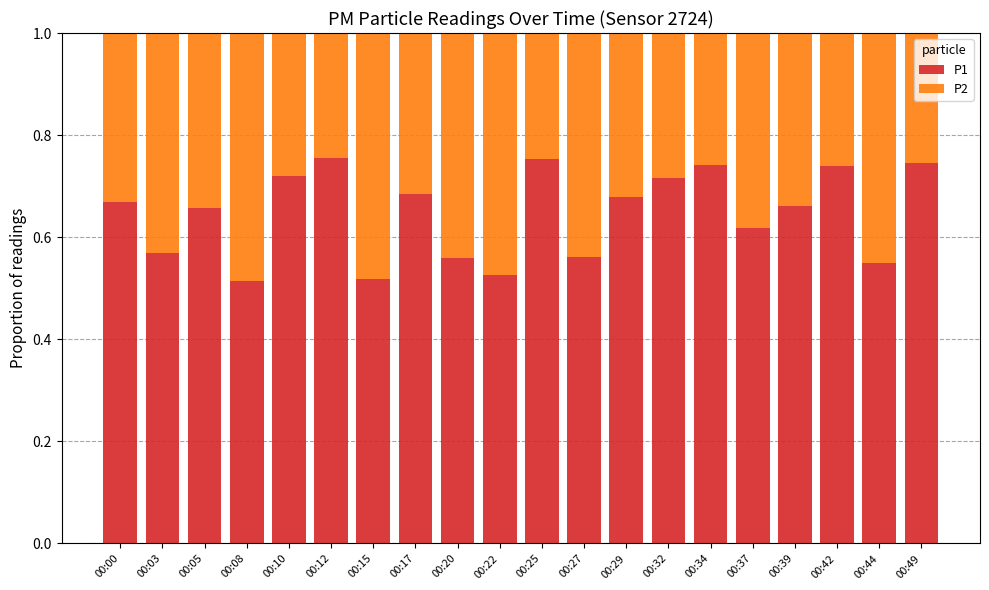

What is the sum of all P1 values?

12.9